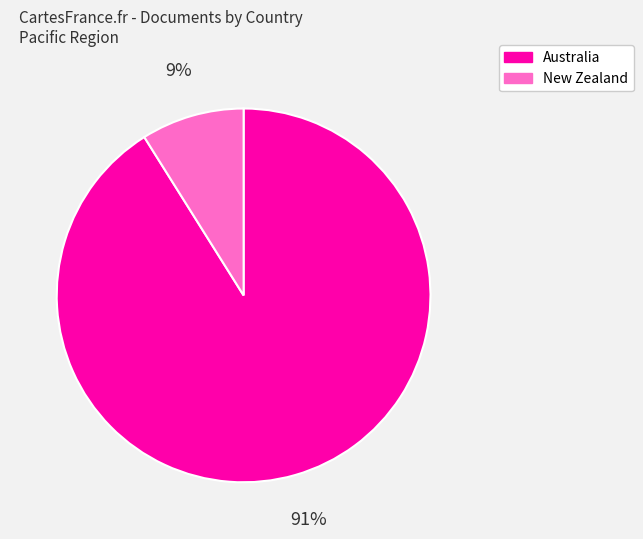

Which slice is the smallest?

New Zealand